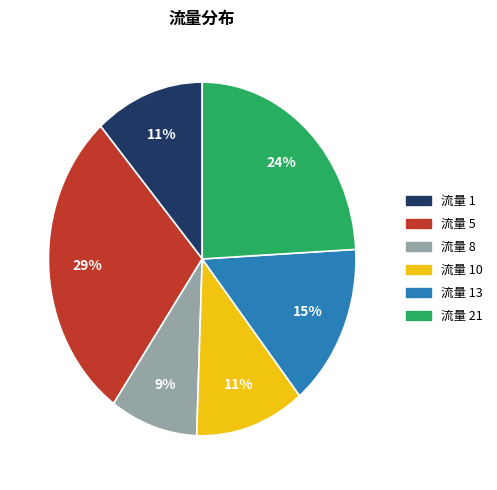

Is there any slice that represents more than half of the pie?

No